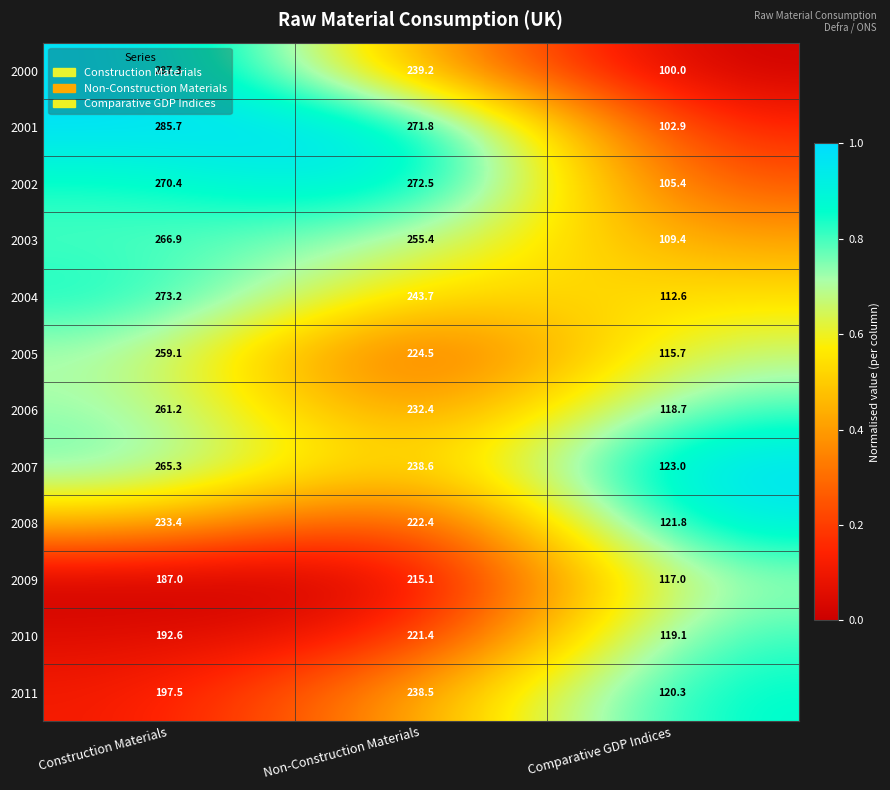

List the series in order of their peak value, lowest first.

2009, 2010, 2008, 2011, 2005, 2006, 2007, 2003, 2002, 2004, 2001, 2000